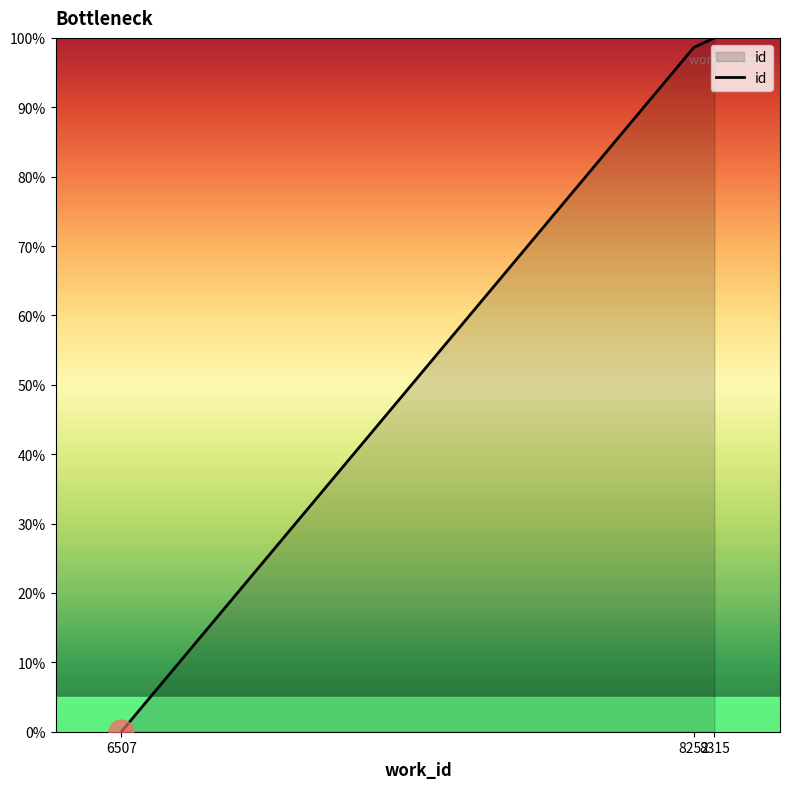

Where does the data first go above 98?

8252